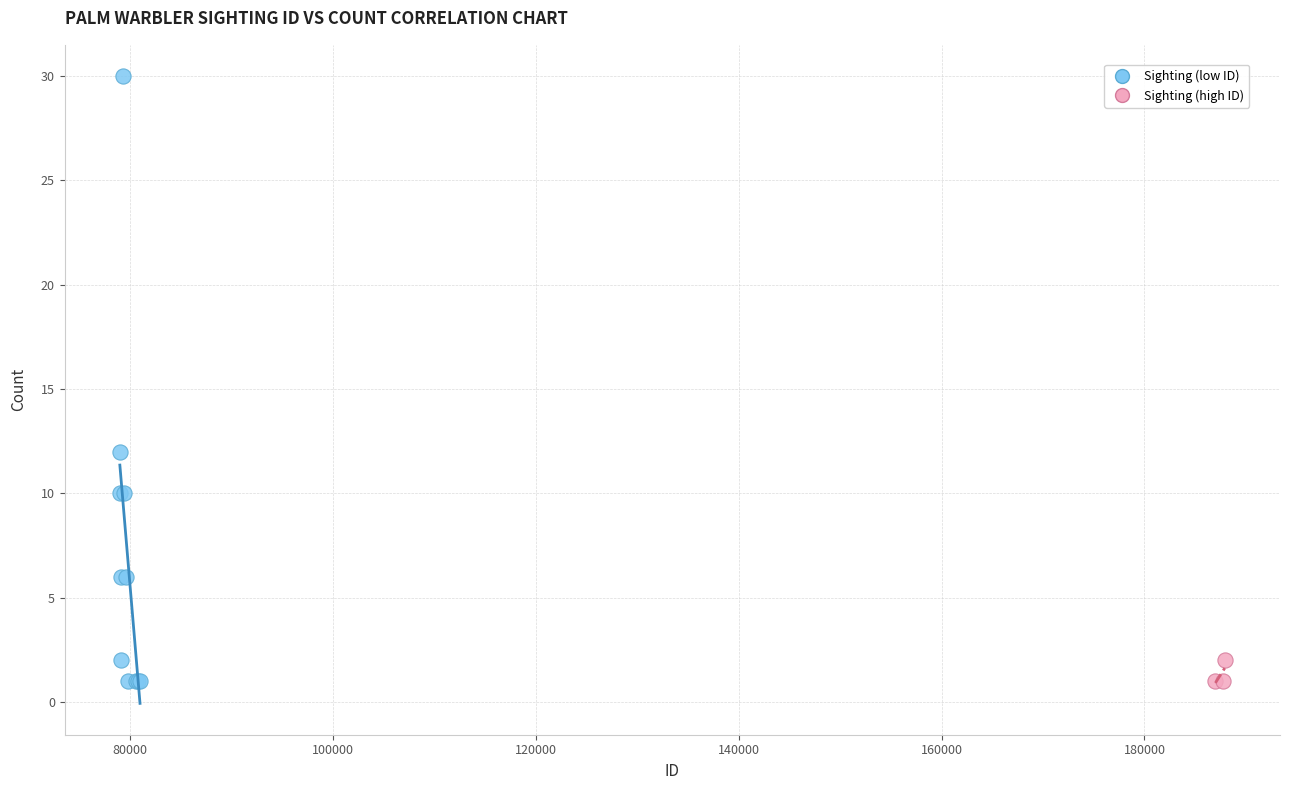

Which series contains the highest Y value?

Sighting (low ID)